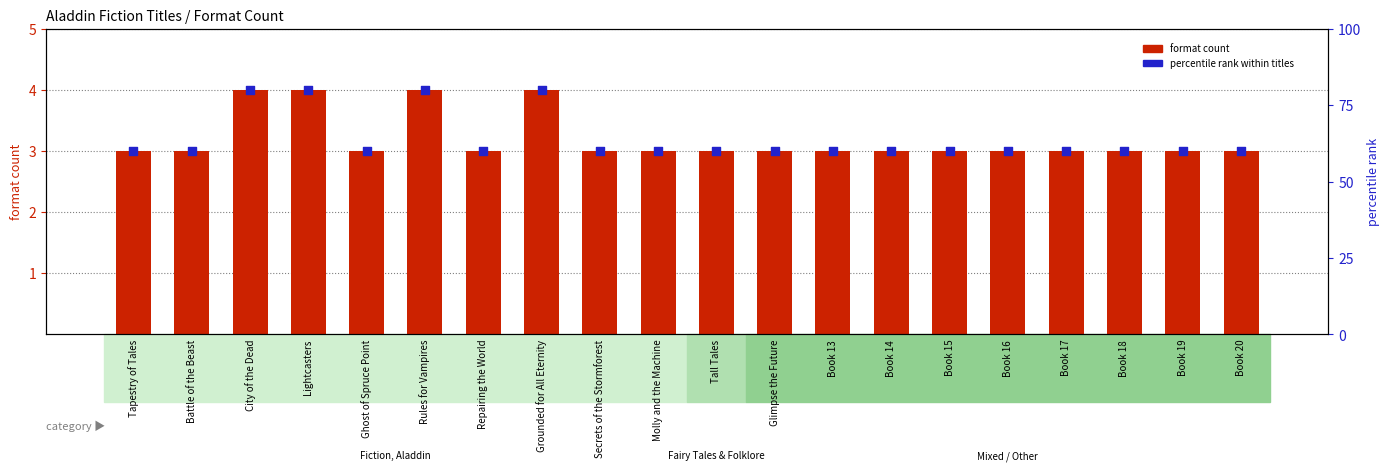

At how many categories does at least one series exceed 10?

20